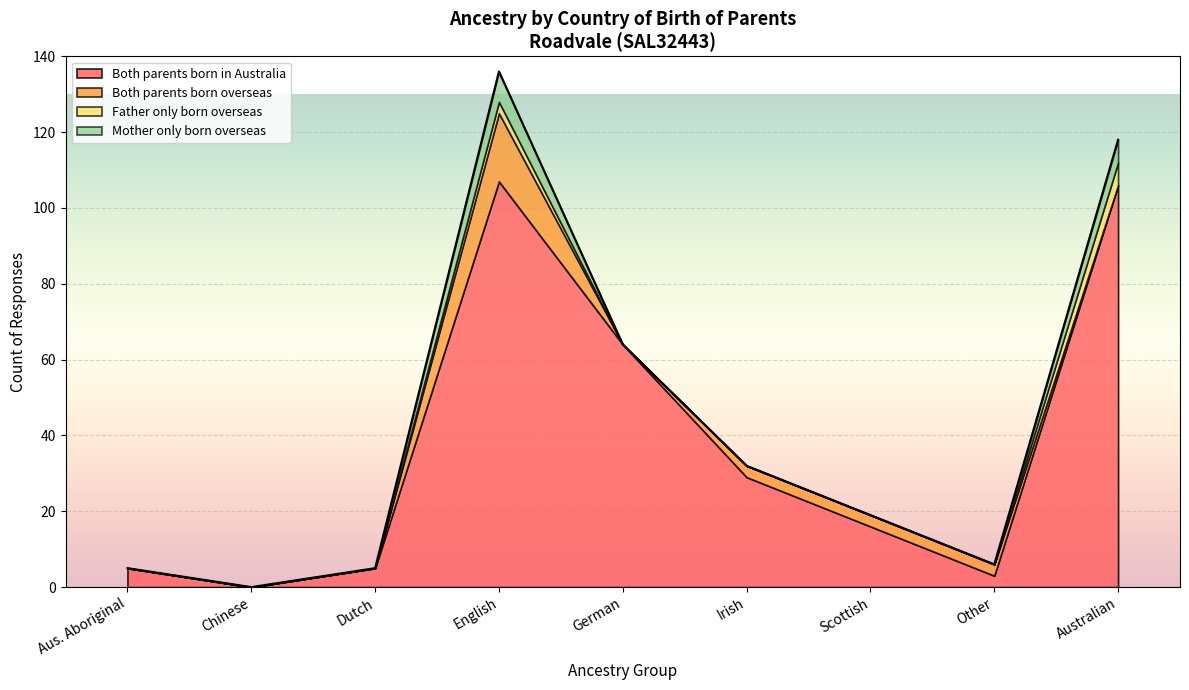

What are all the series names shown in the legend?

Both parents born in Australia, Both parents born overseas, Father only born overseas, Mother only born overseas